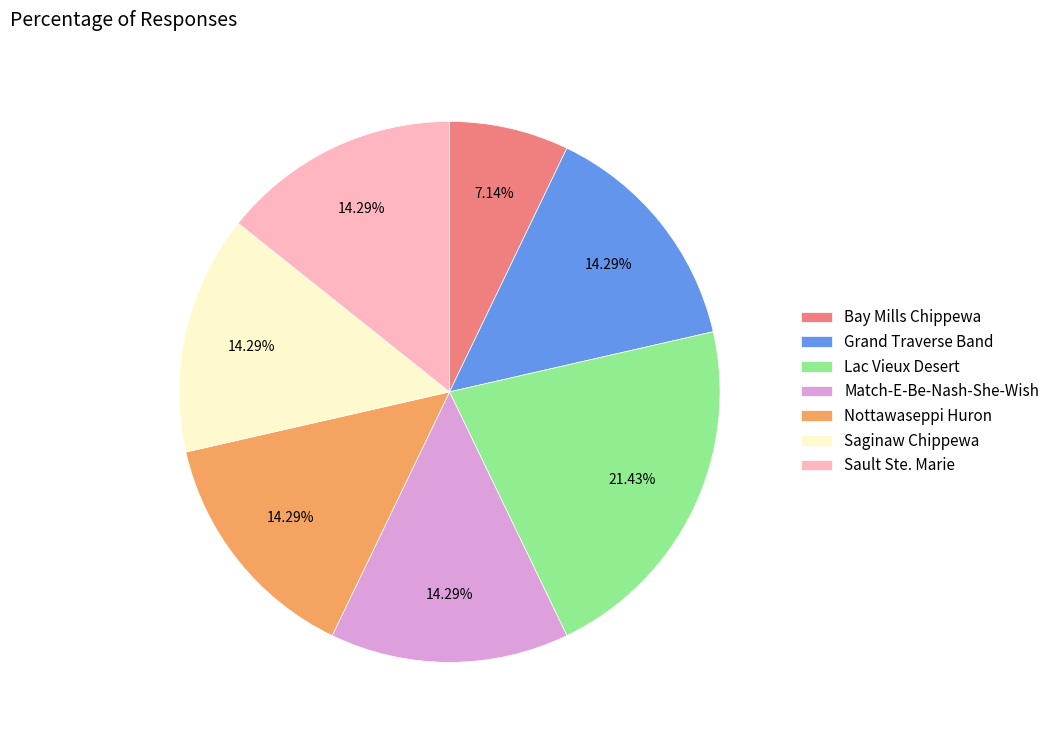

Count the number of slices in the pie.

7